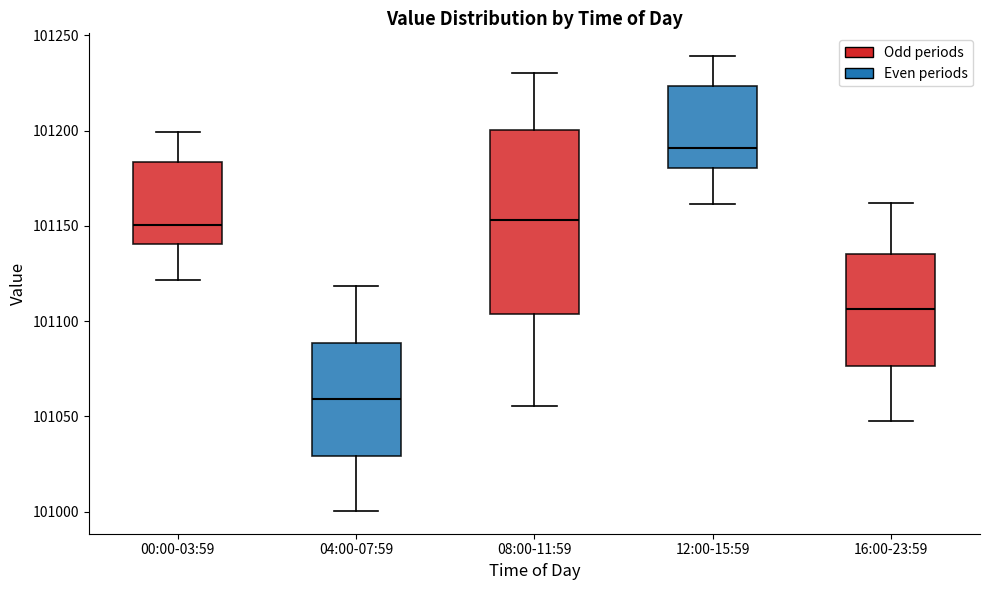

Reading left to right, transcribe this box plot: for each box, give where its median line is, the range the box spans, and where its two whiskers end, as read against the y-axis. The values are not printed on the chart, so give them approximately, as read against the axis.

00:00-03:59: median 101150, box 101140 to 101185, whiskers 101120 to 101200
04:00-07:59: median 101060, box 101030 to 101090, whiskers 101000 to 101120
08:00-11:59: median 101155, box 101105 to 101200, whiskers 101055 to 101230
12:00-15:59: median 101190, box 101180 to 101225, whiskers 101160 to 101240
16:00-23:59: median 101105, box 101075 to 101135, whiskers 101045 to 101160